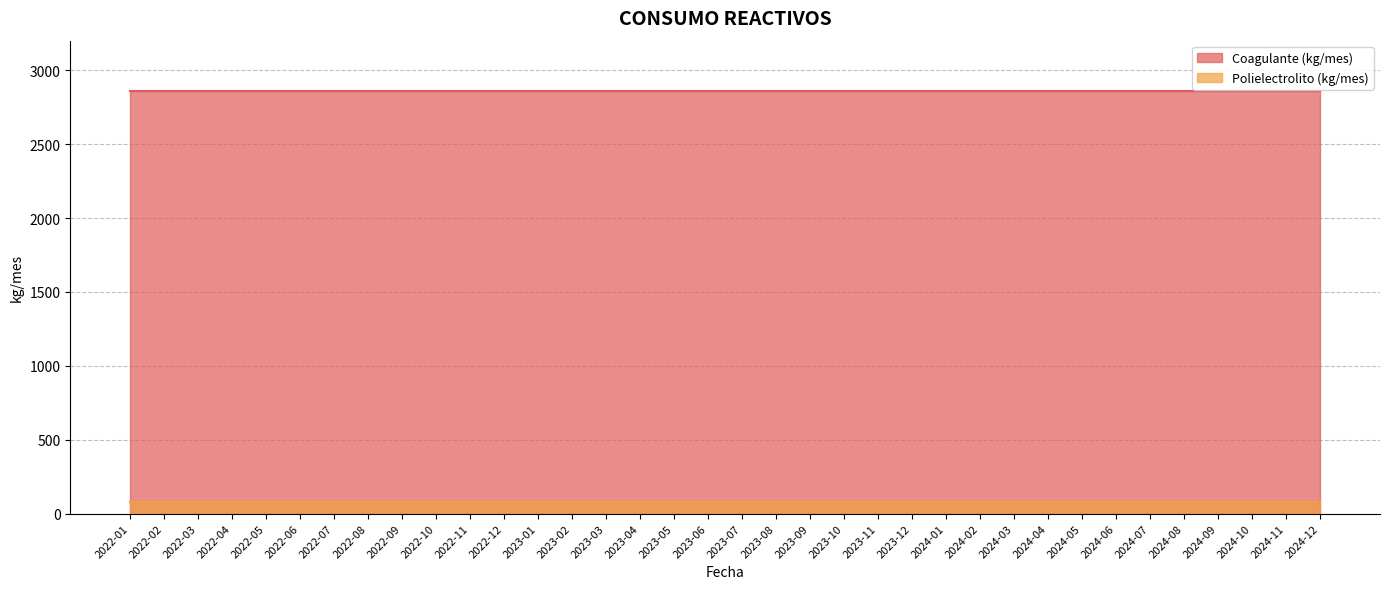

Is it true that Coagulante (kg/mes) equals 1782 at 2023-06?

False